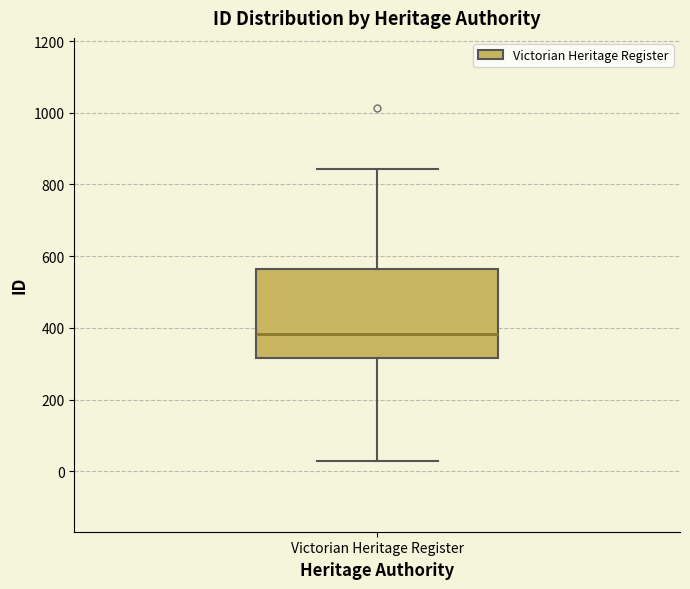

Transcribe this box plot: give where the median line is, the range the box spans, and where the two whiskers end, as read against the y-axis. The values are not printed on the chart, so give them approximately, as read against the axis.

median 380, box 320 to 560, whiskers 20 to 840